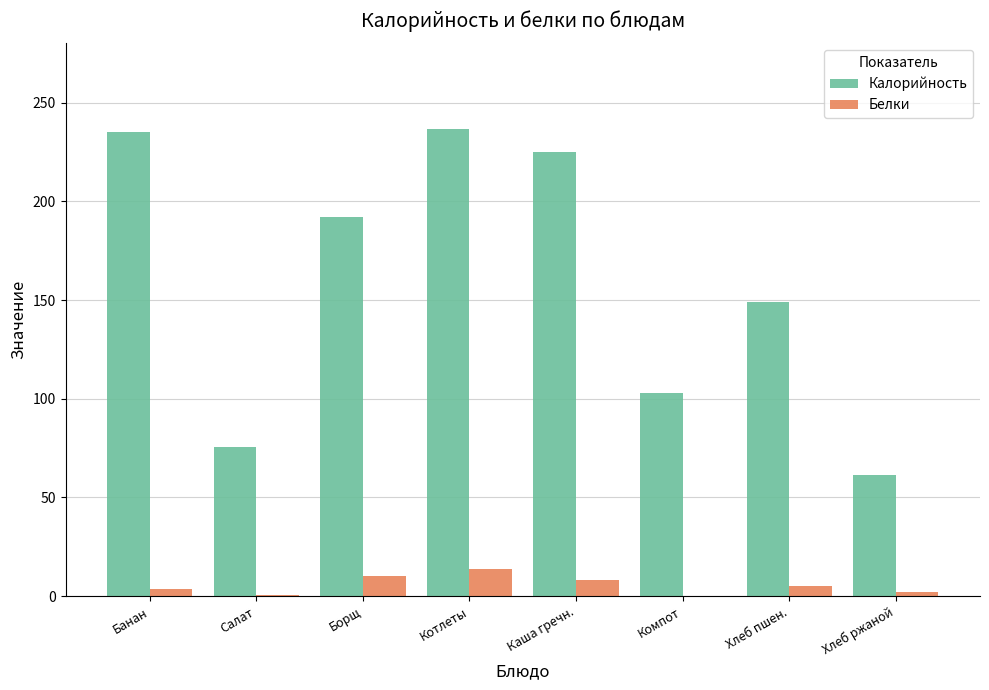

How many distinct data groups are displayed?

2